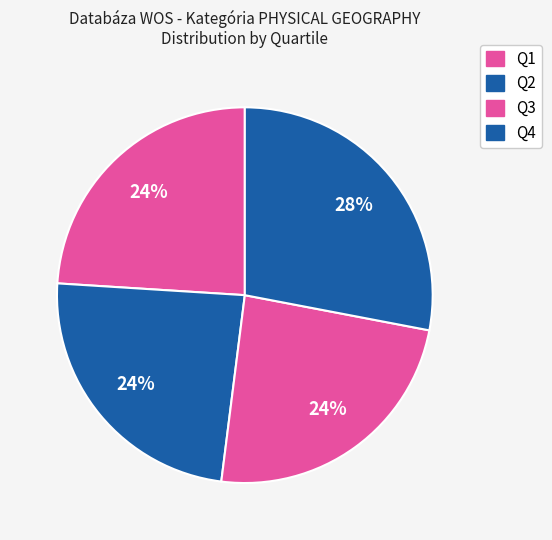

To the nearest percent, what is the difference between the Q3 and Q4 slice percentages?

4%